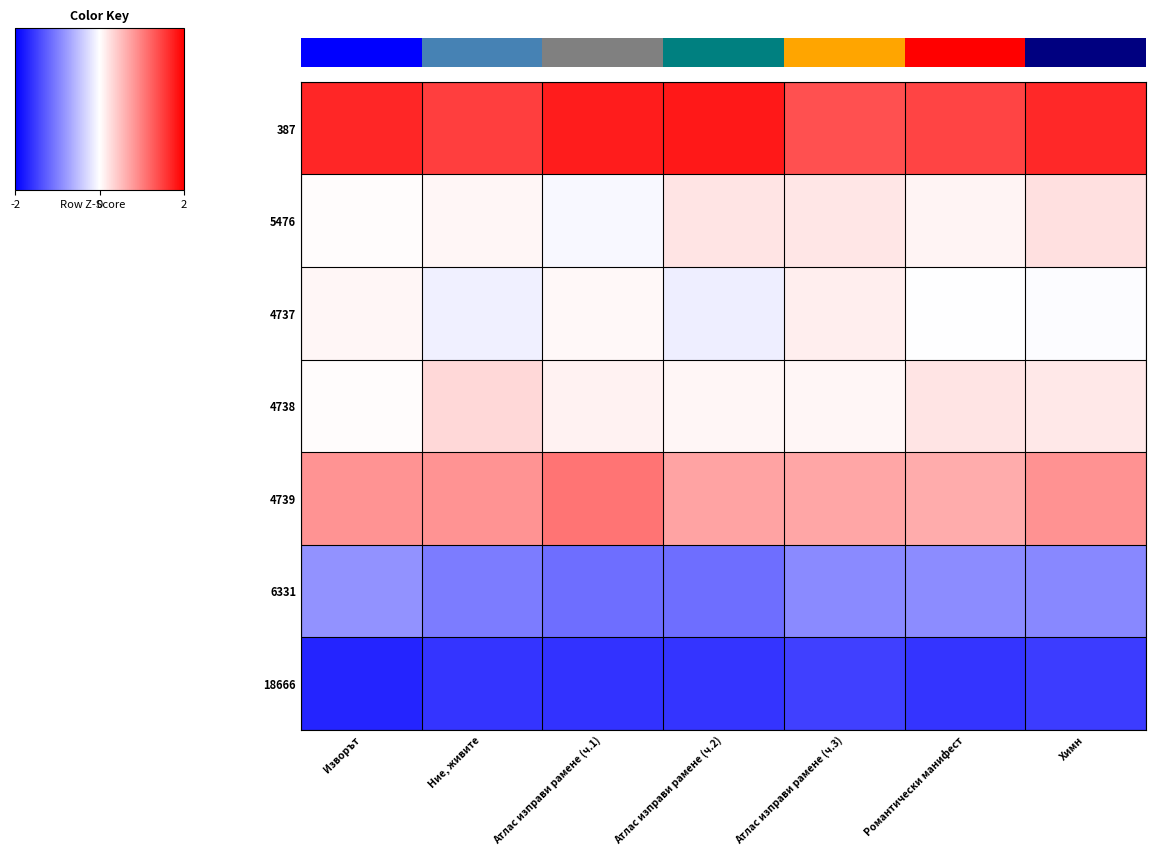

Is it true that 4739 equals 1.1 at Атлас изправи рамене (ч.1)?

True